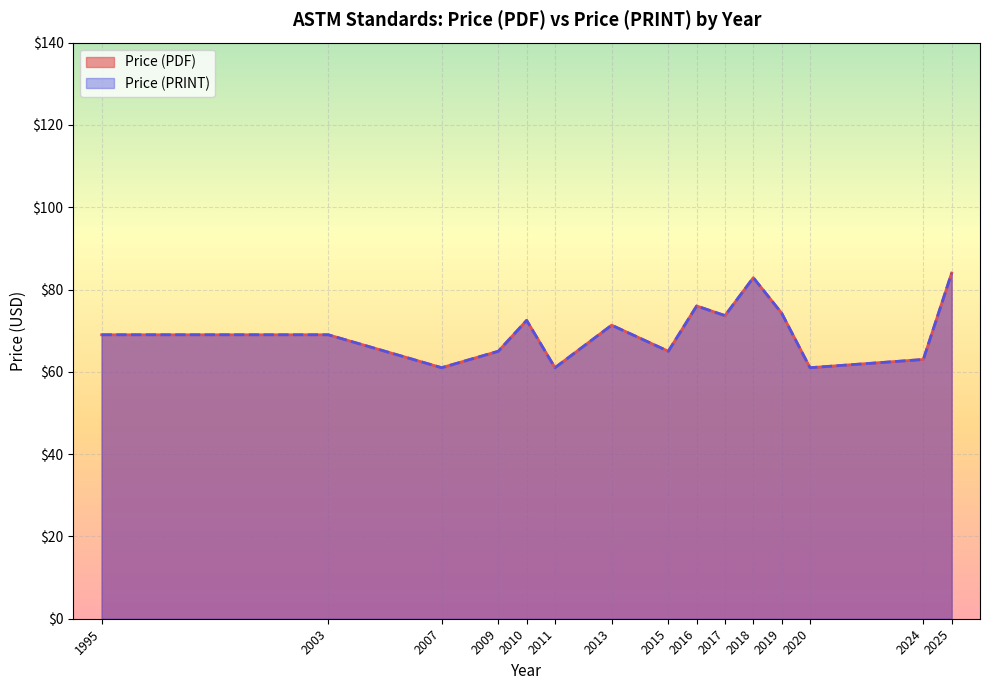

Does the chart display data point markers on the line(s)?

No